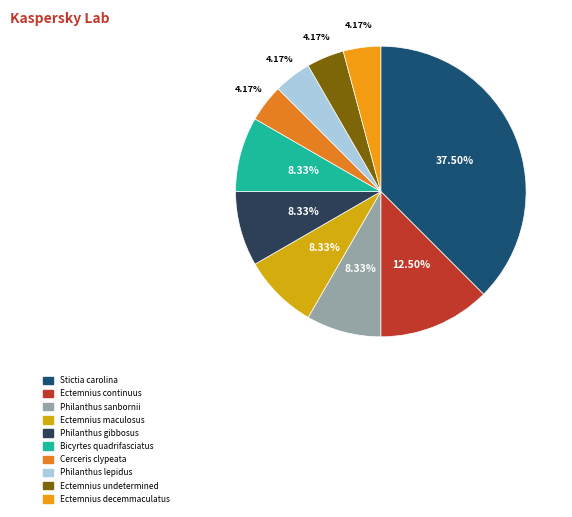

True or false: Ectemnius continuus accounts for 26% of the total.

False